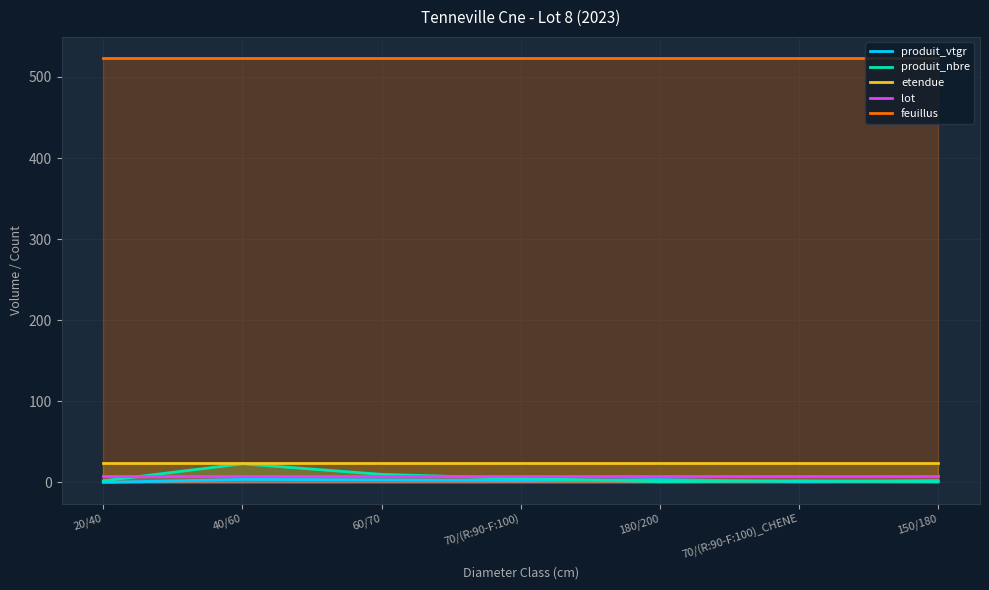

List the labels in order of feuillus value, largest first.

20/40, 40/60, 60/70, 70/(R:90-F:100), 180/200, 70/(R:90-F:100)_CHENE, 150/180